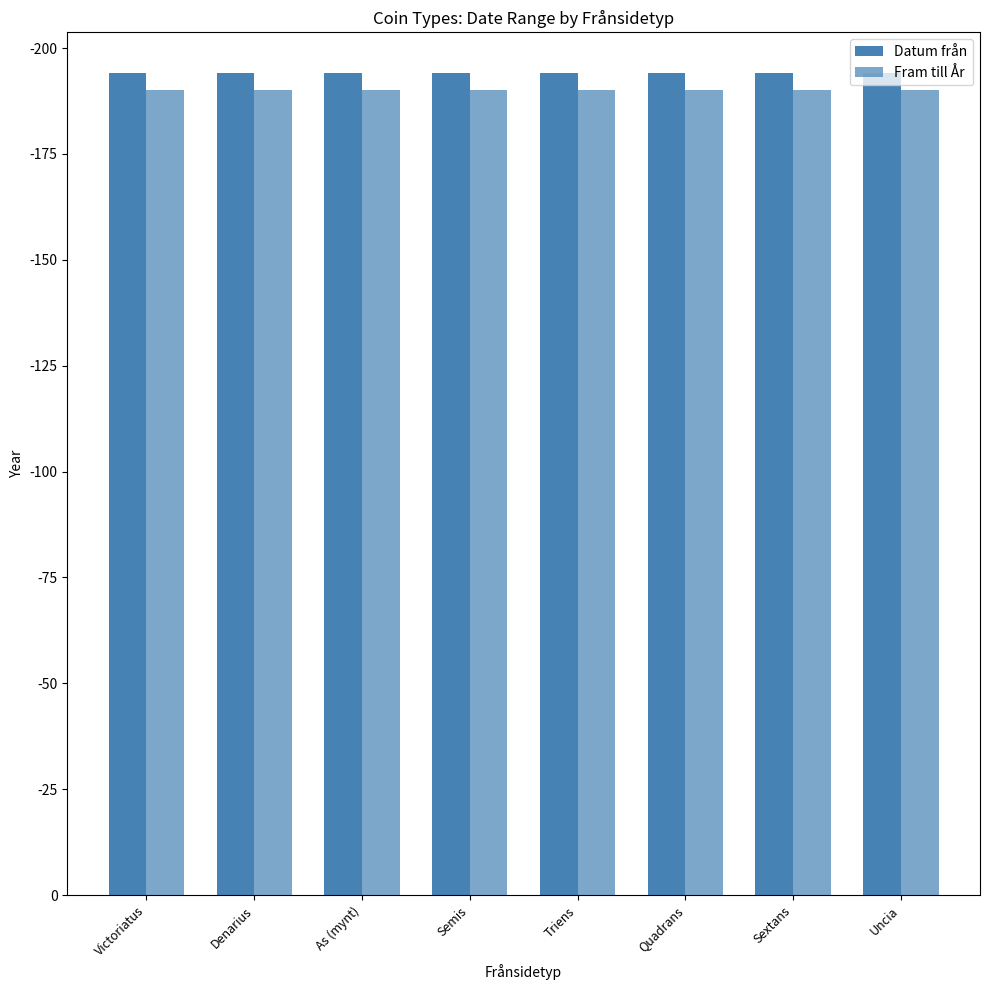

Between Sextans and Uncia, which series saw the biggest shift?

Datum från